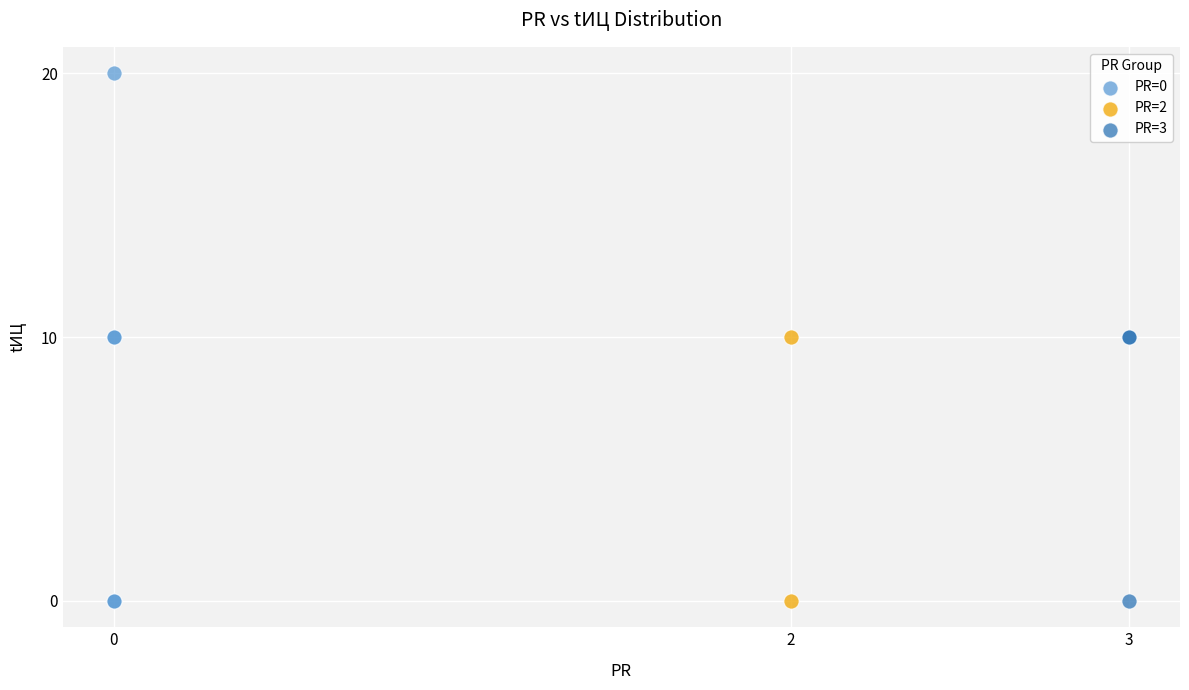

Which series reaches the maximum Y coordinate?

PR=0